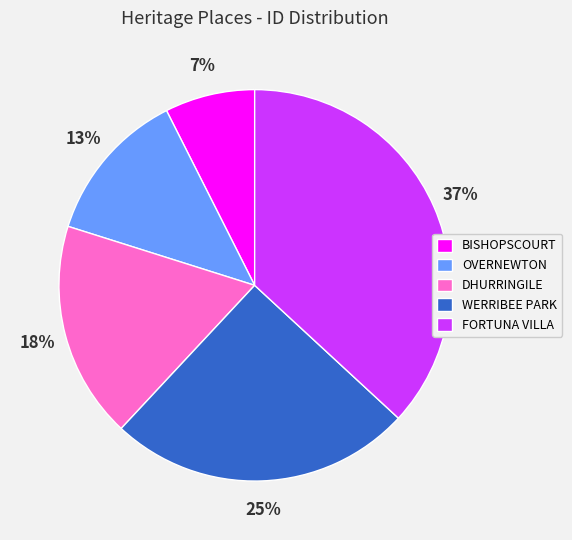

To the nearest percent, what is the average slice percentage?

20%